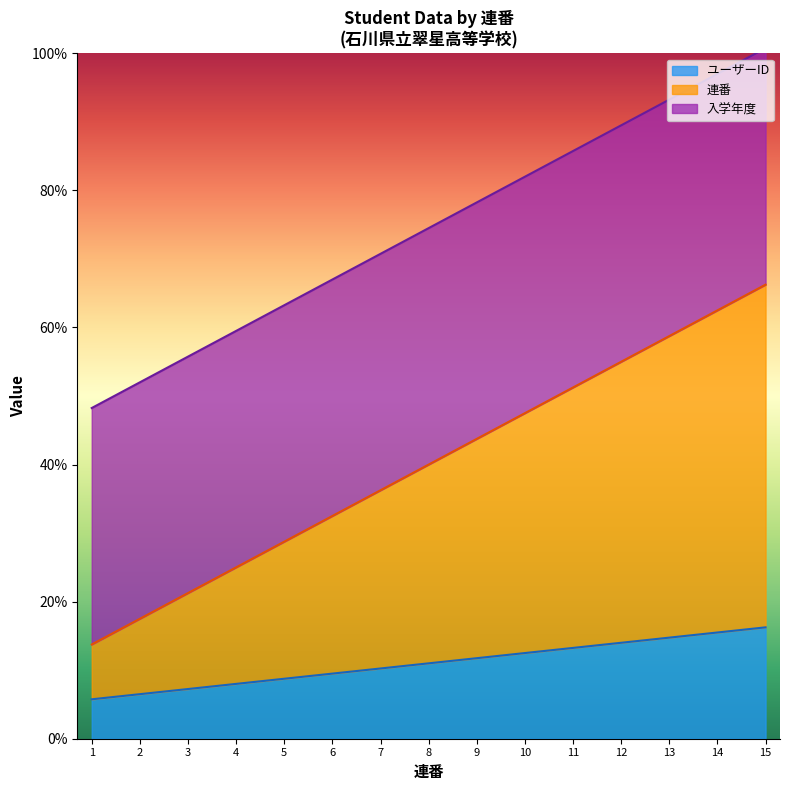

The value of ユーザーID at 7 is 13.8. True or false?

False